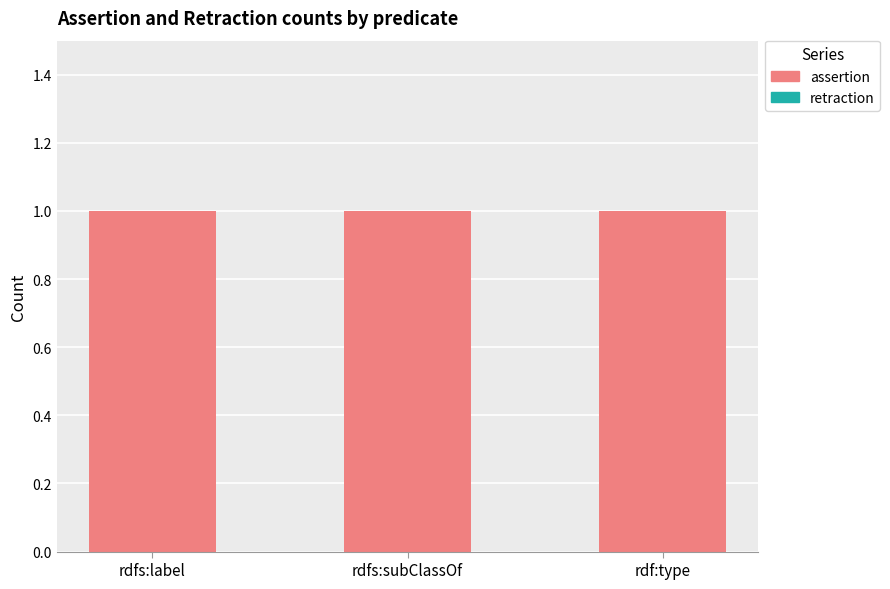

What is the lowest value of the assertion series?

1